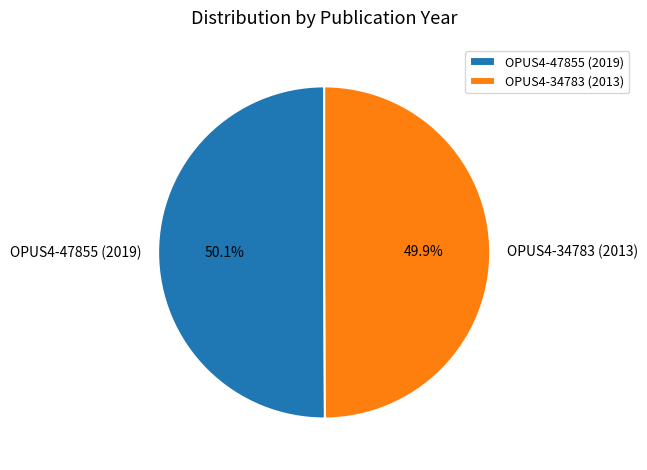

Is there a majority slice in this chart?

Yes